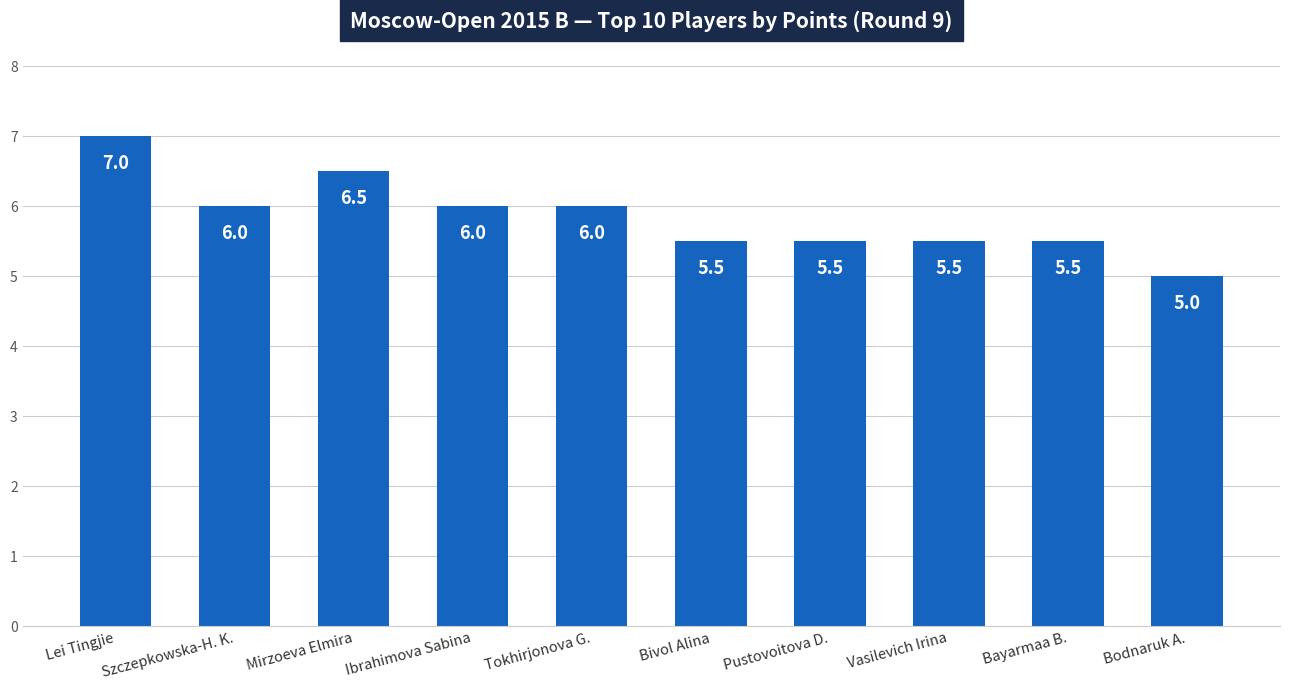

Where does the data first go above 6?

Lei Tingjie